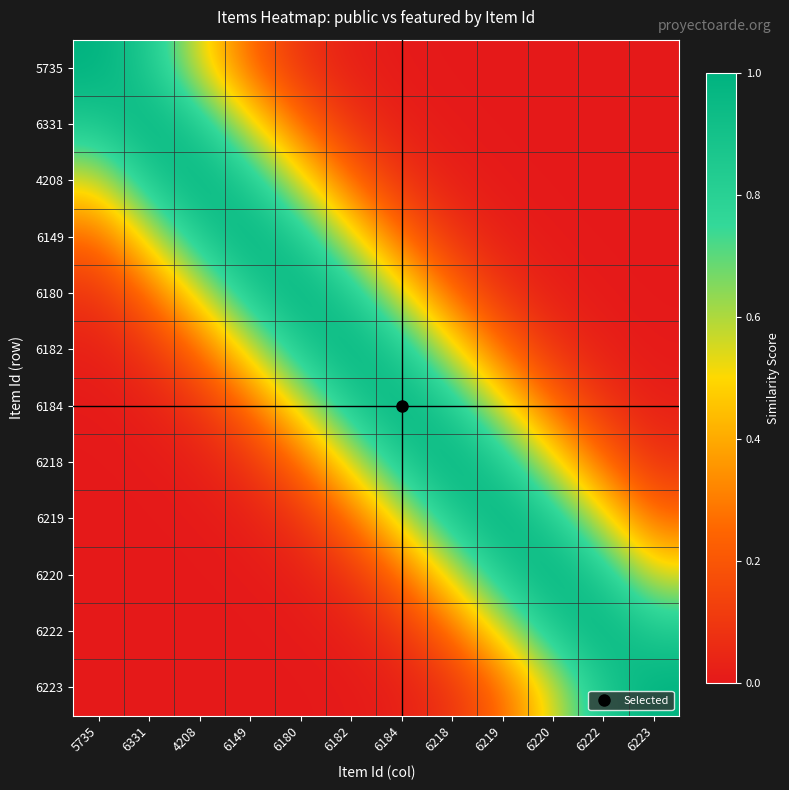

Reading left to right, transcribe all the data shown in this chart.

5735: 5735=1.0	6331=0.9	4208=0.5	6149=0.2	6180=0.1	6182=0.0	6184=0.0	6218=0.0	6219=0.0	6220=0.0	6222=0.0	6223=0.0
6331: 5735=0.9	6331=1.0	4208=0.9	6149=0.5	6180=0.2	6182=0.1	6184=0.0	6218=0.0	6219=0.0	6220=0.0	6222=0.0	6223=0.0
4208: 5735=0.5	6331=0.9	4208=1.0	6149=0.9	6180=0.5	6182=0.2	6184=0.1	6218=0.0	6219=0.0	6220=0.0	6222=0.0	6223=0.0
6149: 5735=0.2	6331=0.5	4208=0.9	6149=1.0	6180=0.9	6182=0.5	6184=0.2	6218=0.1	6219=0.0	6220=0.0	6222=0.0	6223=0.0
6180: 5735=0.1	6331=0.2	4208=0.5	6149=0.9	6180=1.0	6182=0.9	6184=0.5	6218=0.2	6219=0.1	6220=0.0	6222=0.0	6223=0.0
6182: 5735=0.0	6331=0.1	4208=0.2	6149=0.5	6180=0.9	6182=1.0	6184=0.9	6218=0.5	6219=0.2	6220=0.1	6222=0.0	6223=0.0
6184: 5735=0.0	6331=0.0	4208=0.1	6149=0.2	6180=0.5	6182=0.9	6184=1.0	6218=0.9	6219=0.5	6220=0.2	6222=0.1	6223=0.0
6218: 5735=0.0	6331=0.0	4208=0.0	6149=0.1	6180=0.2	6182=0.5	6184=0.9	6218=1.0	6219=0.9	6220=0.5	6222=0.2	6223=0.1
6219: 5735=0.0	6331=0.0	4208=0.0	6149=0.0	6180=0.1	6182=0.2	6184=0.5	6218=0.9	6219=1.0	6220=0.9	6222=0.5	6223=0.2
6220: 5735=0.0	6331=0.0	4208=0.0	6149=0.0	6180=0.0	6182=0.1	6184=0.2	6218=0.5	6219=0.9	6220=1.0	6222=0.9	6223=0.5
6222: 5735=0.0	6331=0.0	4208=0.0	6149=0.0	6180=0.0	6182=0.0	6184=0.1	6218=0.2	6219=0.5	6220=0.9	6222=1.0	6223=0.9
6223: 5735=0.0	6331=0.0	4208=0.0	6149=0.0	6180=0.0	6182=0.0	6184=0.0	6218=0.1	6219=0.2	6220=0.5	6222=0.9	6223=1.0